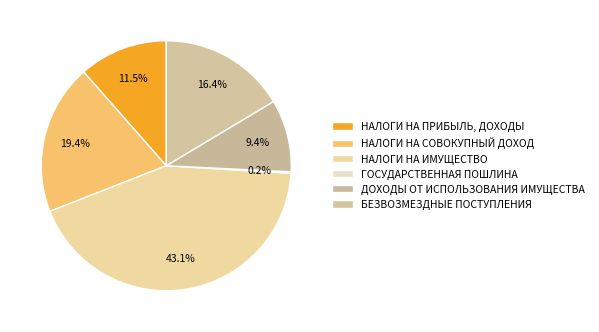

What percentage is the НАЛОГИ НА ПРИБЫЛЬ, ДОХОДЫ slice, to the nearest percent?

11%